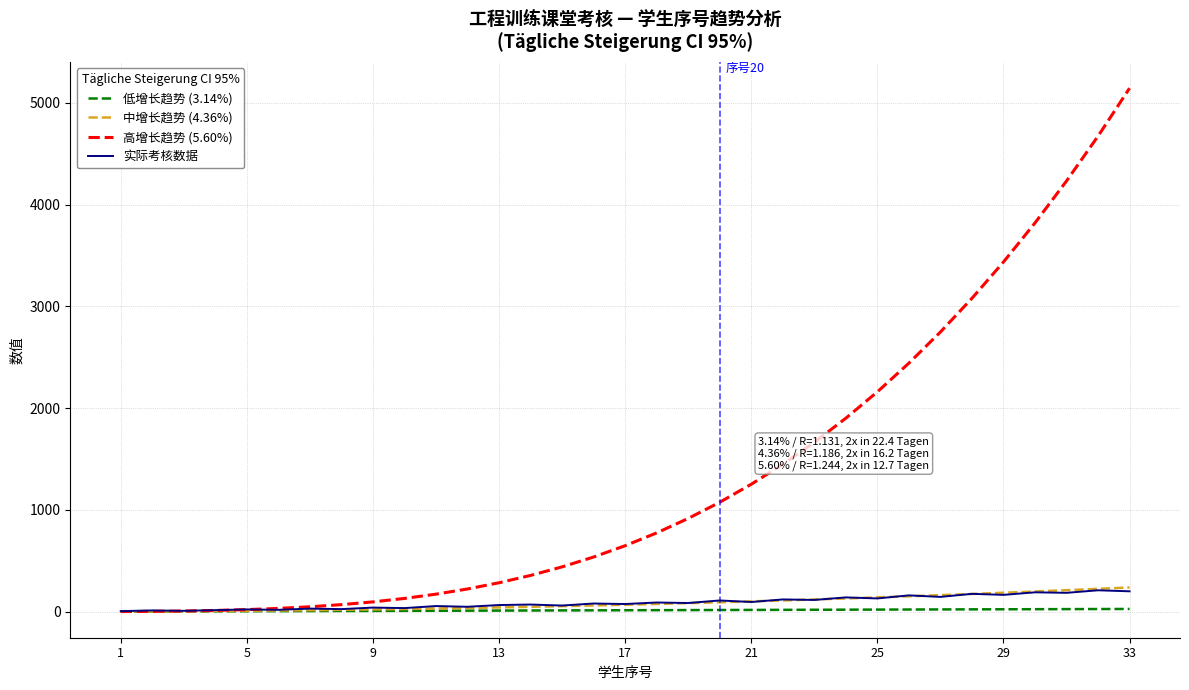

Which series has the widest spread of values?

高增长趋势 (5.60%)